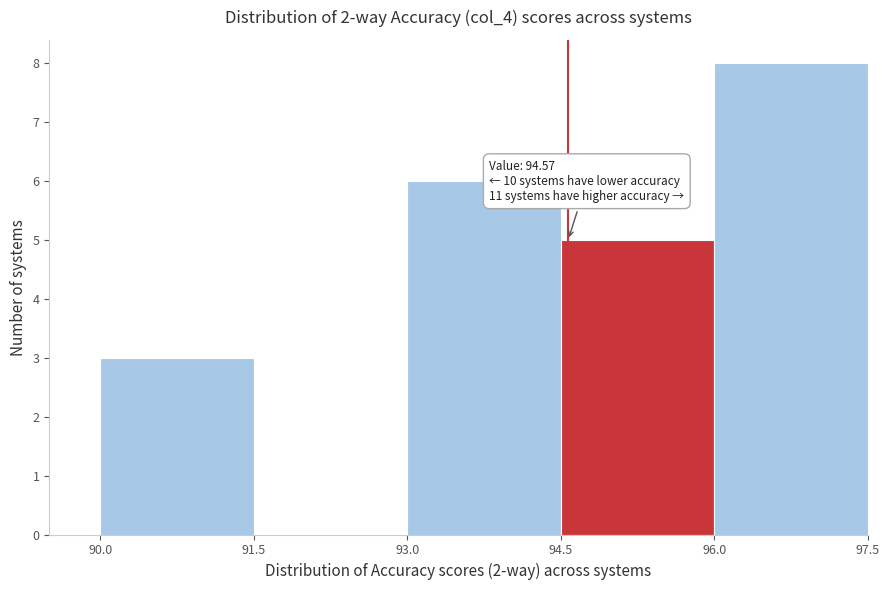

Over which range of the x-axis is the bar tallest?

96.0 to 97.5